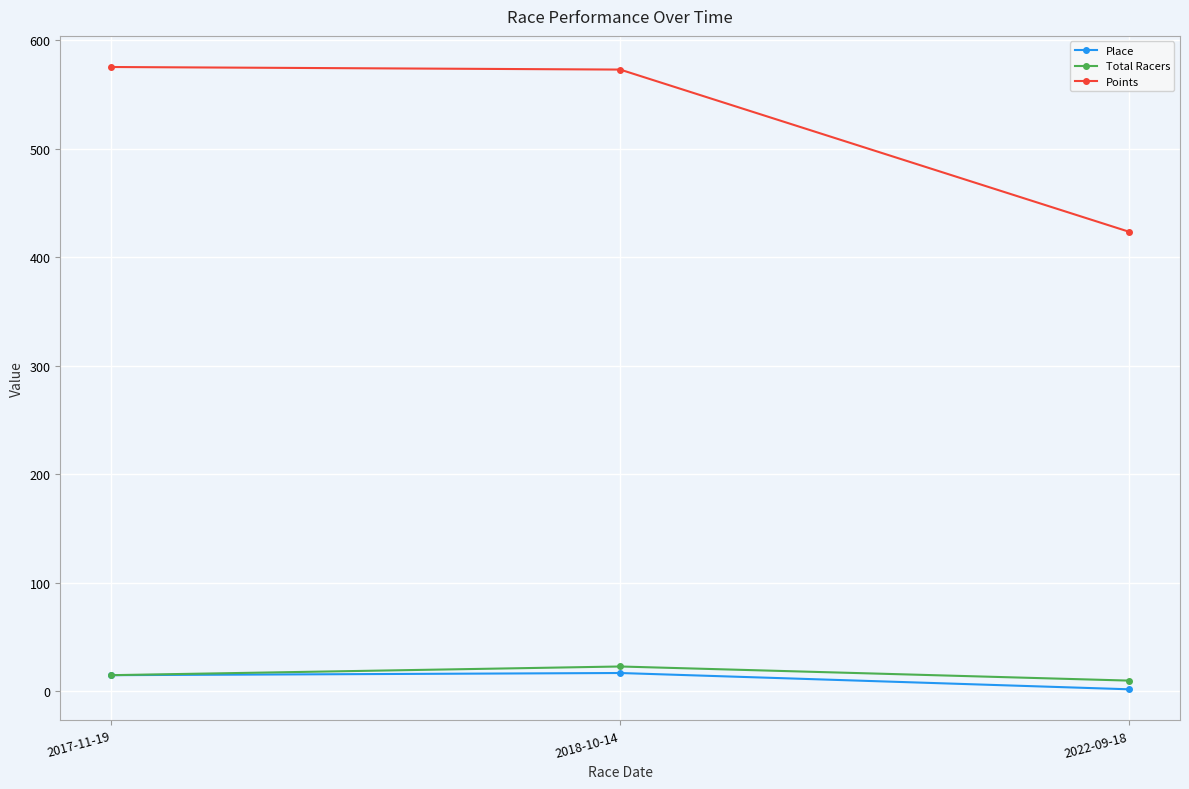

What is the maximum value shown in the chart?

575.1